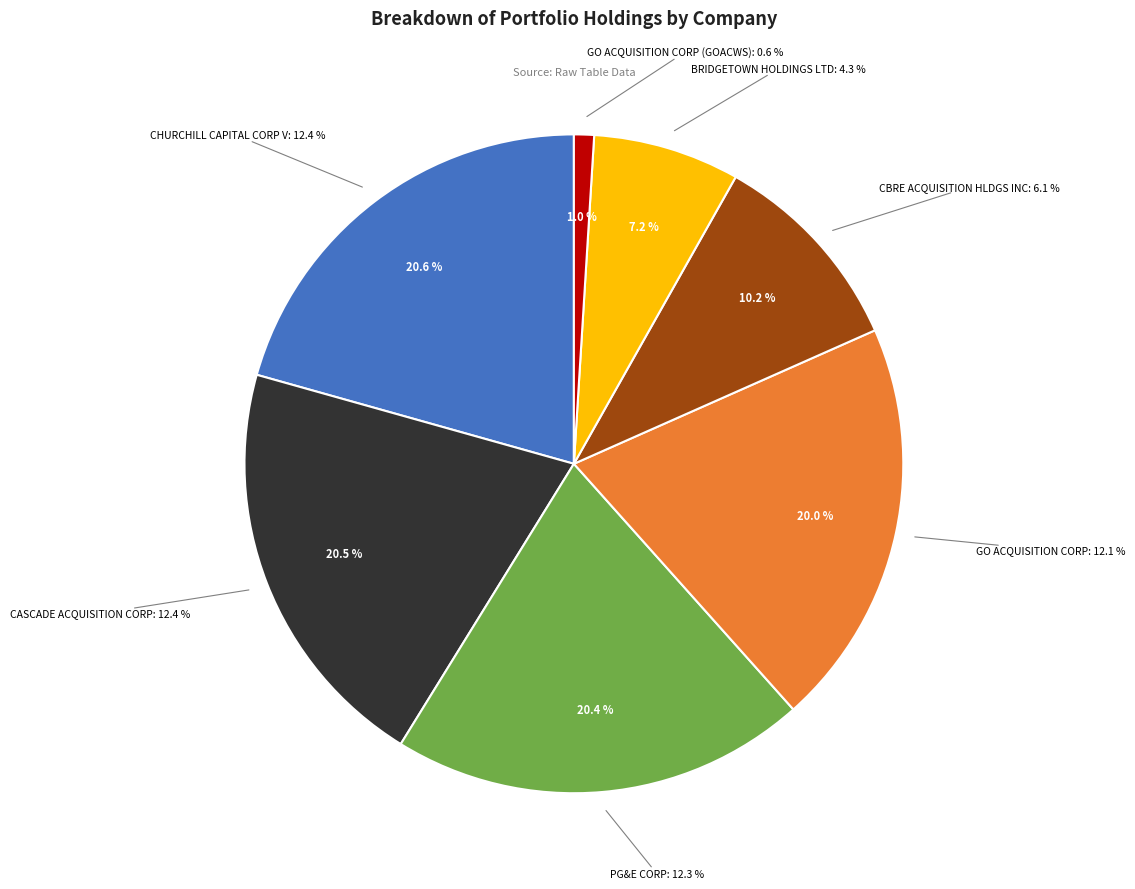

Which slice is the smallest?

GO ACQUISITION CORP (GOACWS)